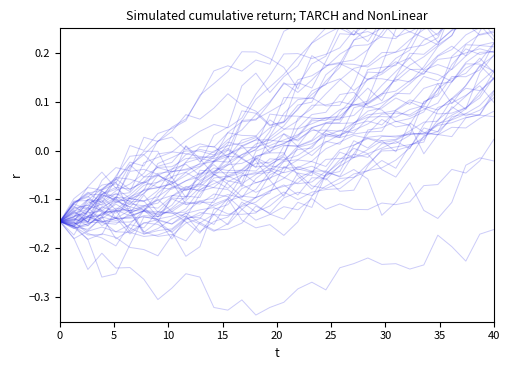

What is the difference between the maximum and second lowest values?

0.3